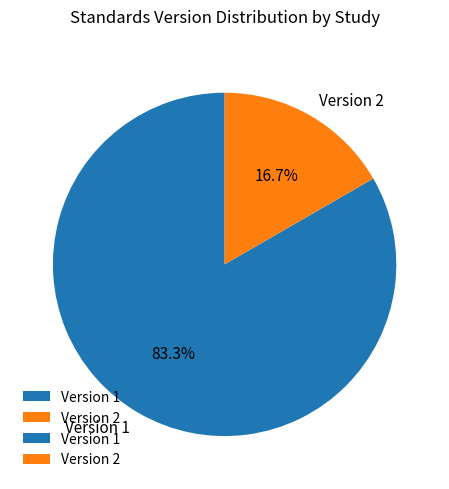

Rank the categories by value from lowest to highest.

Version 2, Version 1